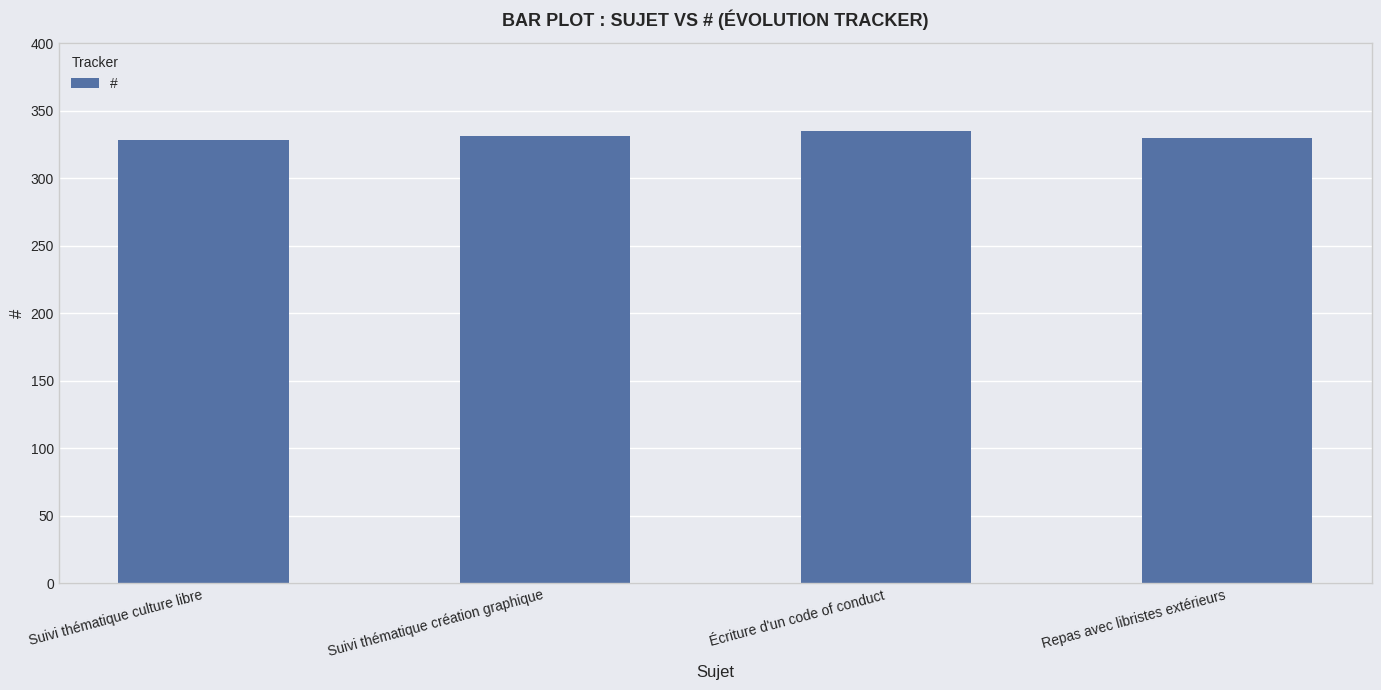

What is the average value?

331